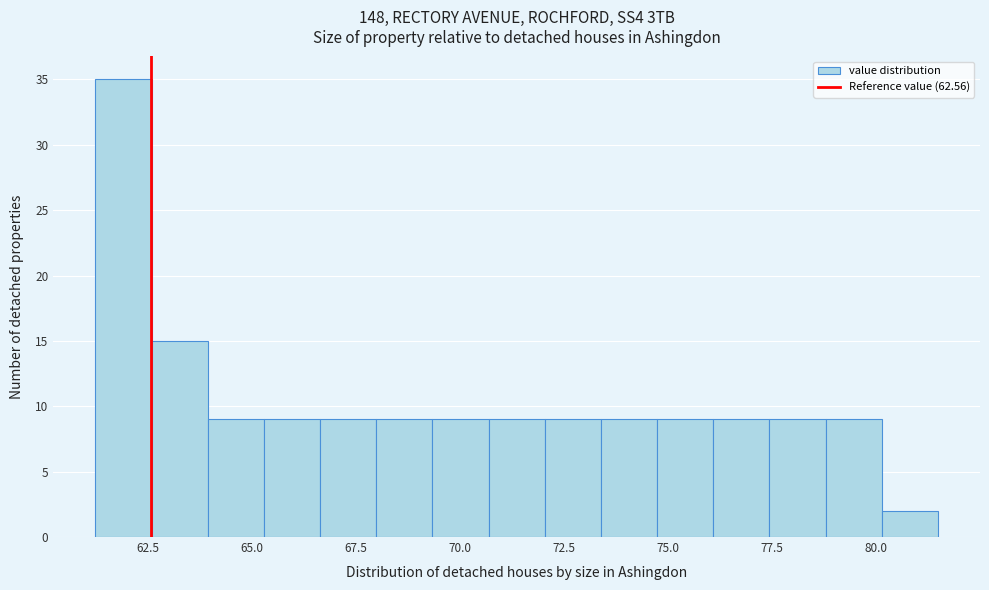

Around what value on the x-axis is the tallest bar? Give the approximate position of its centre, as read against the axis.

62.0